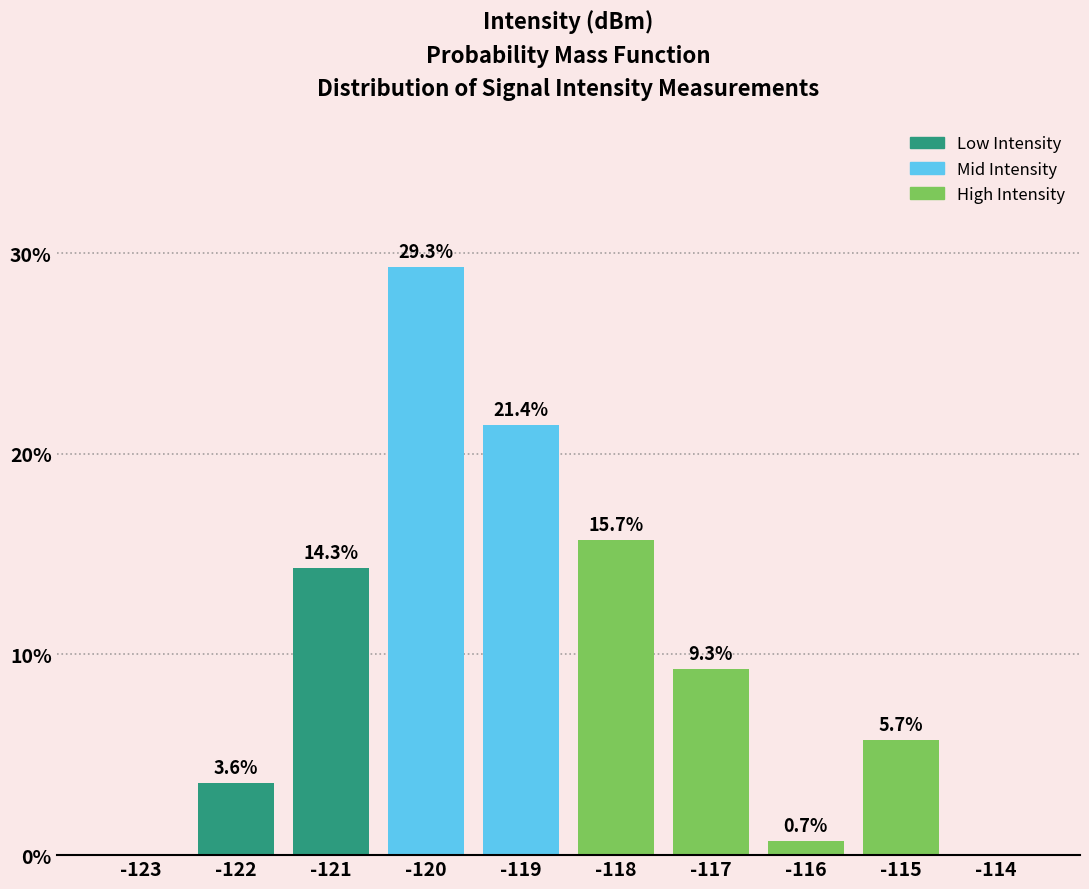

Reading left to right, list all the values displayed in this chart.

-123=0.0	-122=3.6	-121=14.3	-120=29.3	-119=21.4	-118=15.7	-117=9.3	-116=0.7	-115=5.7	-114=0.0